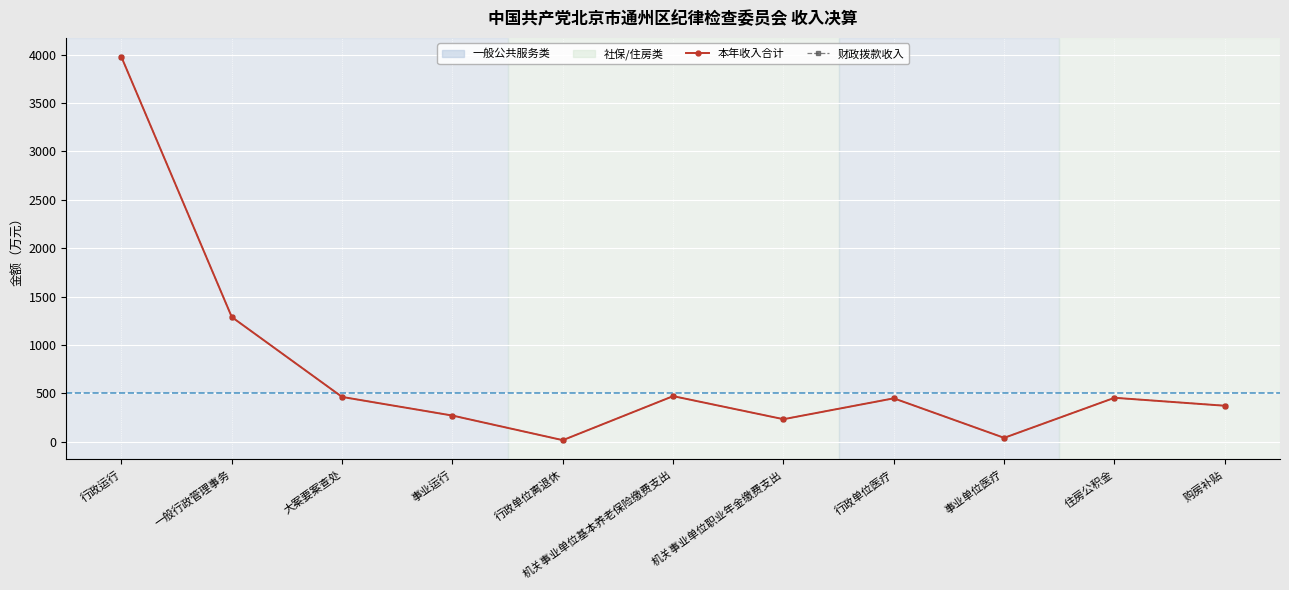

Does the chart have visible grid lines?

Yes